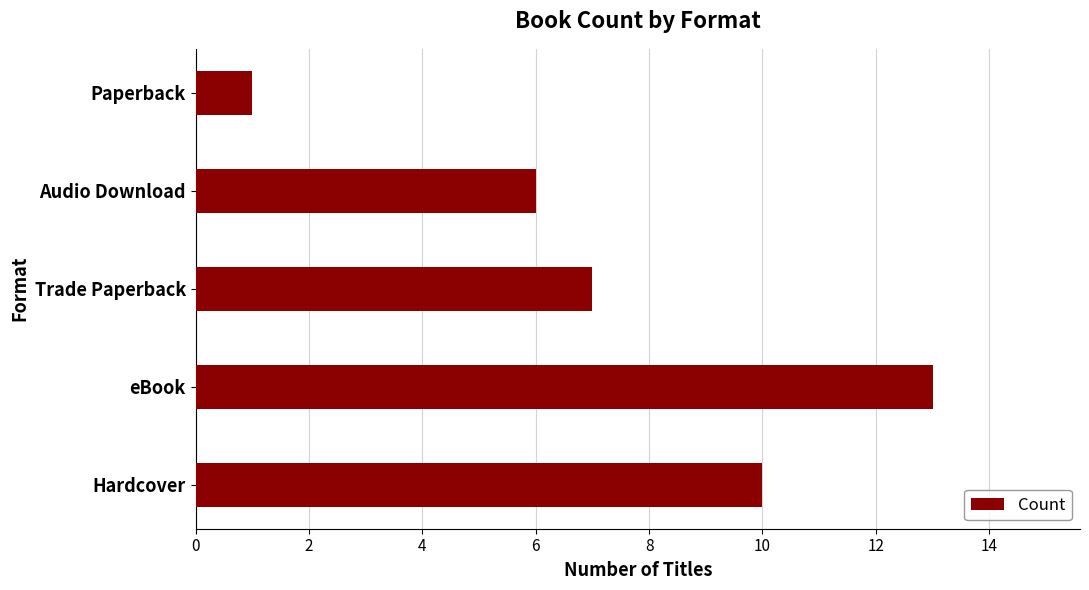

Approximately how many times larger is the value at Trade Paperback compared to Hardcover?

0.7